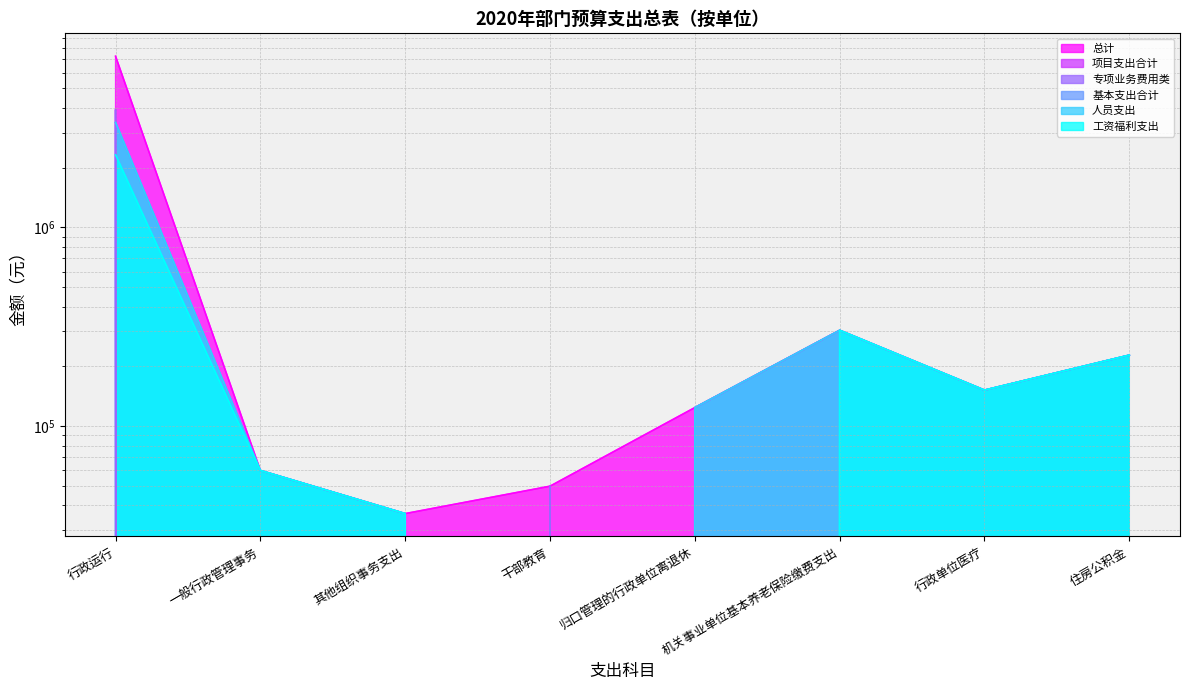

Which category has the highest value in the 项目支出合计 series?

行政运行